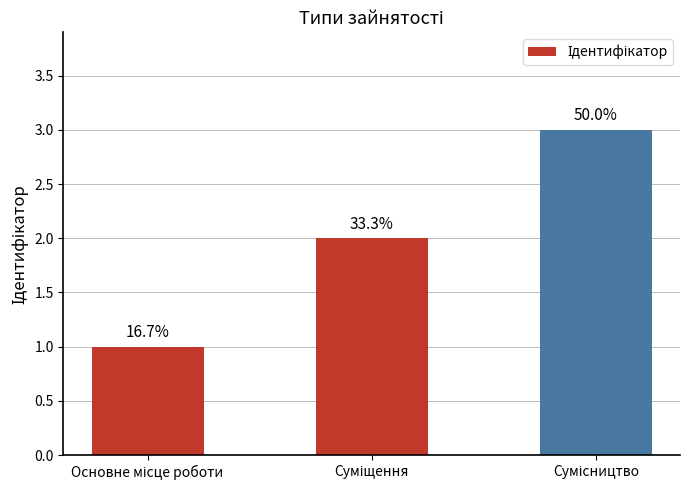

Are the bars horizontal?

No